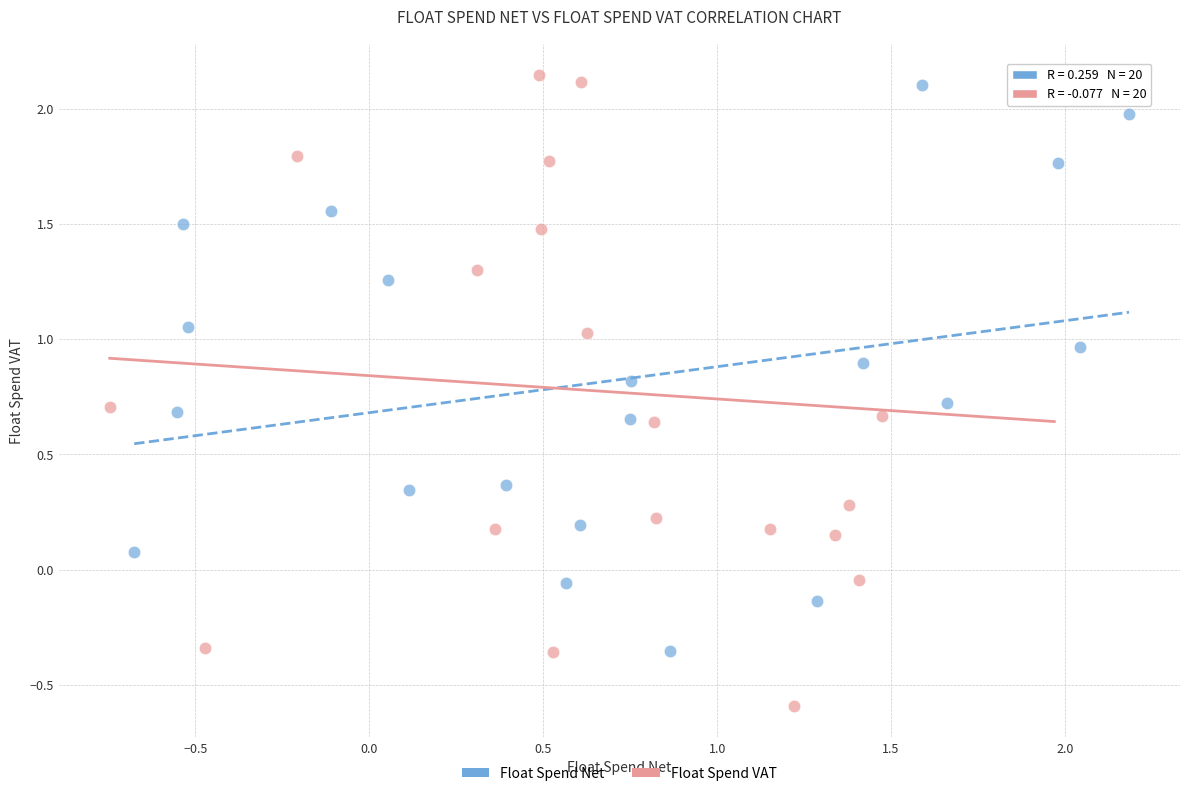

Which series contains the lowest Y value?

Float Spend VAT